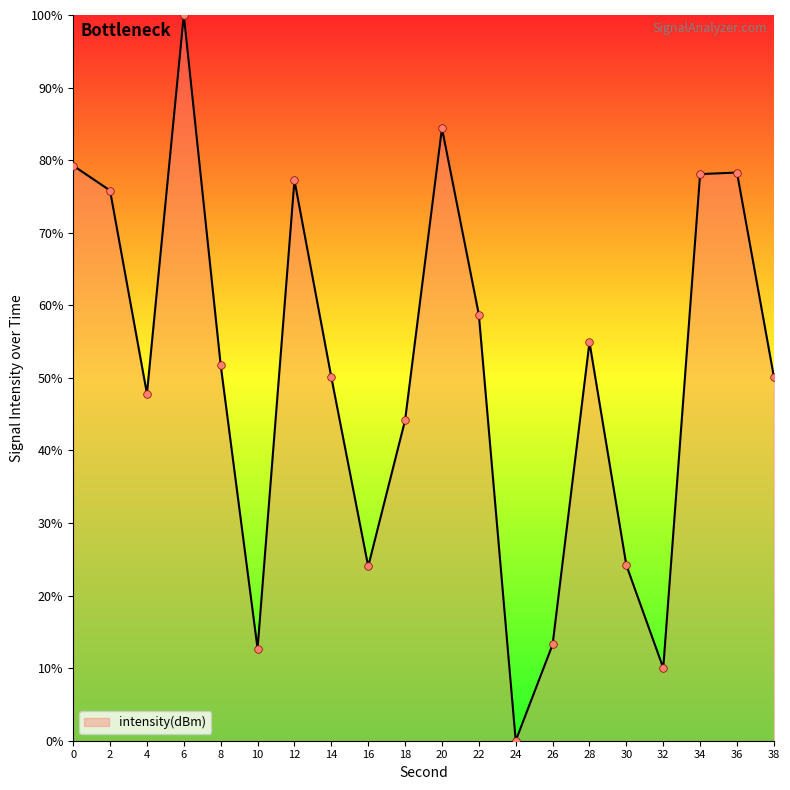

Approximately how many times larger is the value at 22 compared to 20?

0.7